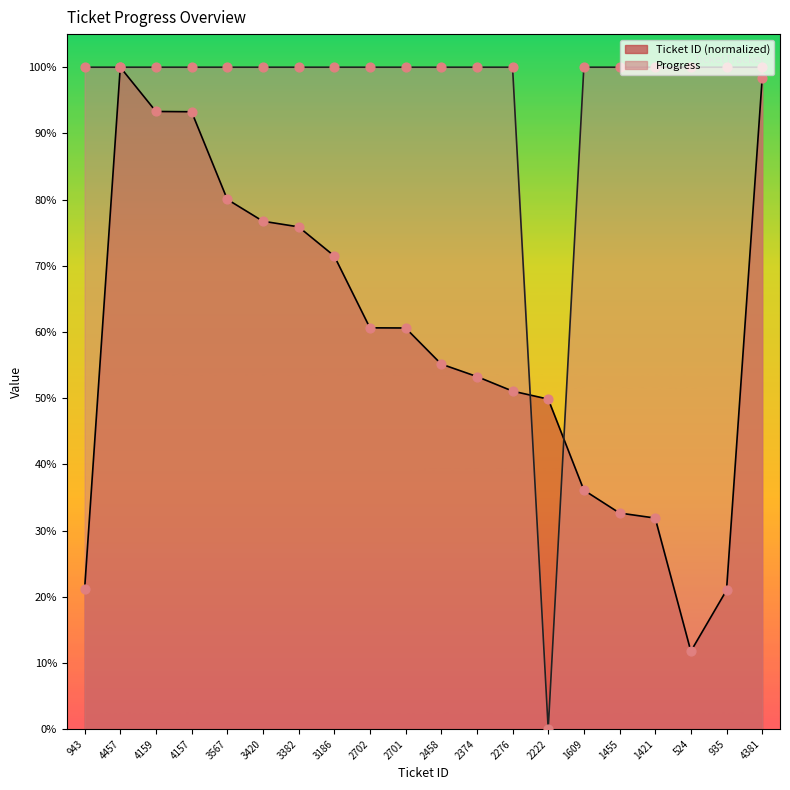

At how many categories does at least one series exceed 59?

19